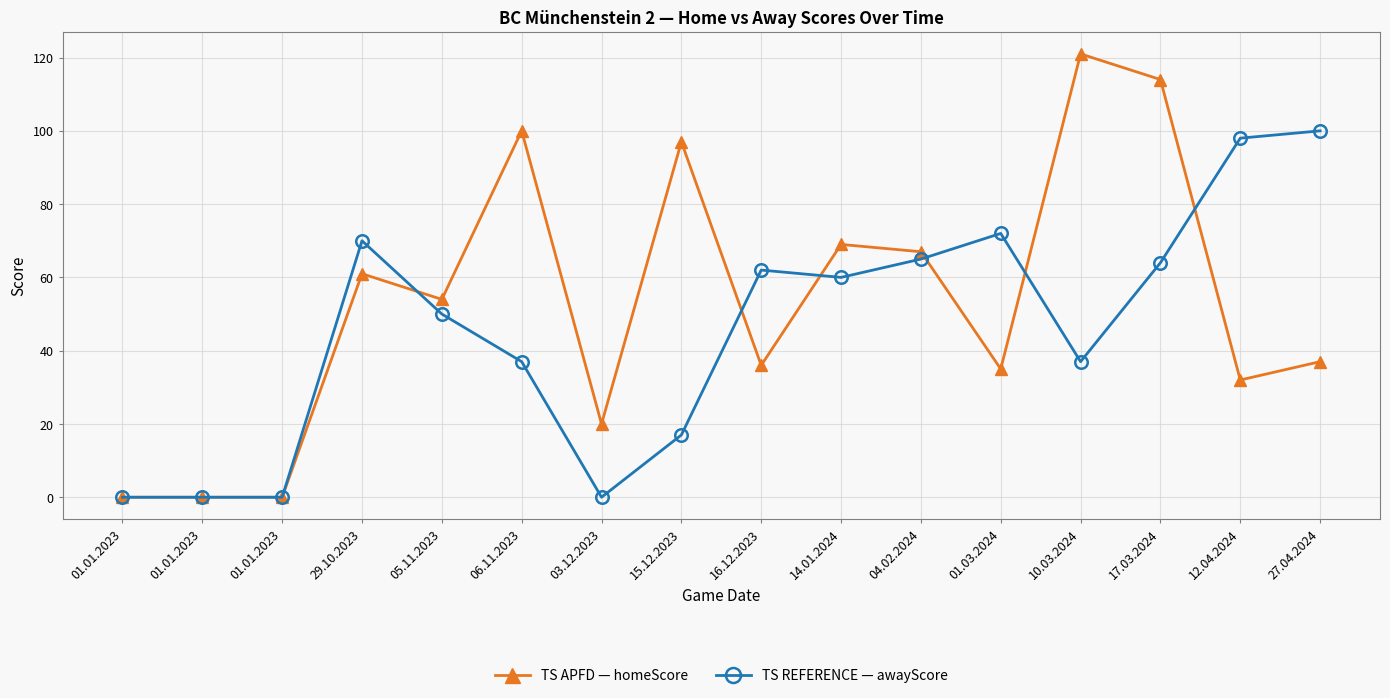

At which category does the chart reach its minimum across all series?

01.01.2023